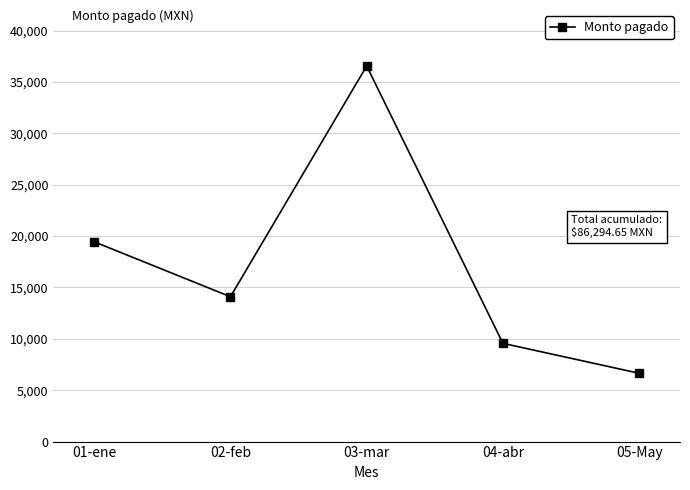

How many lines are shown in the chart?

1